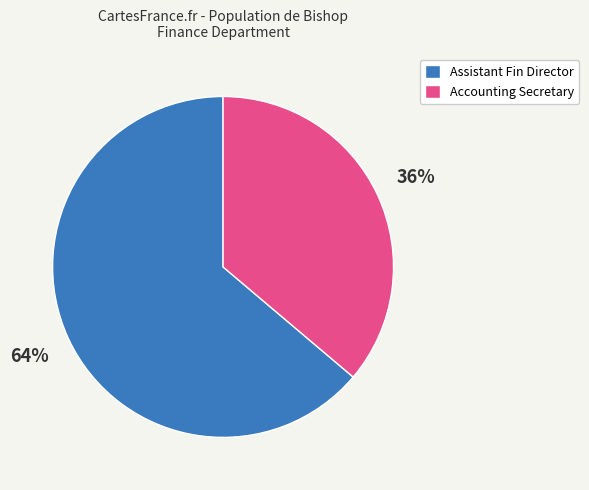

True or false: Assistant Fin Director accounts for 50% of the total.

False